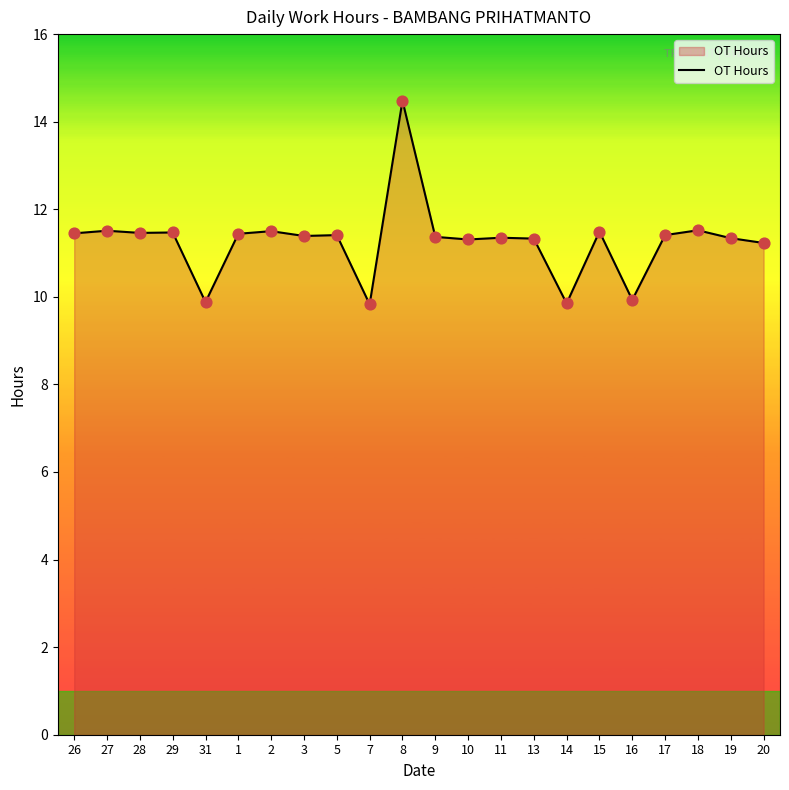

Approximately how many times larger is the value at 9 compared to 13?

1.0